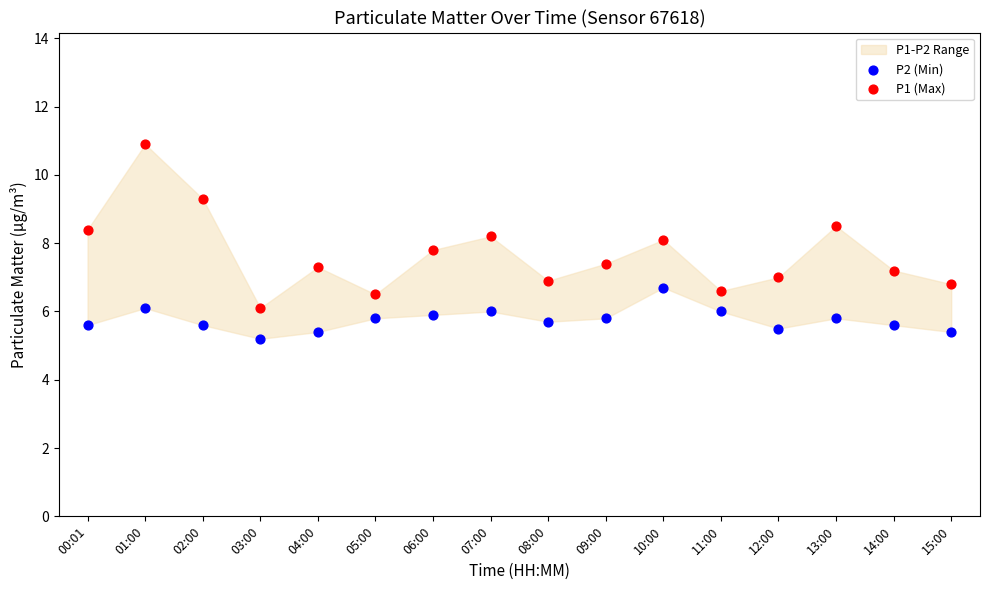

In the P2 (Min) series, what Y value is closest to 5?

5.2